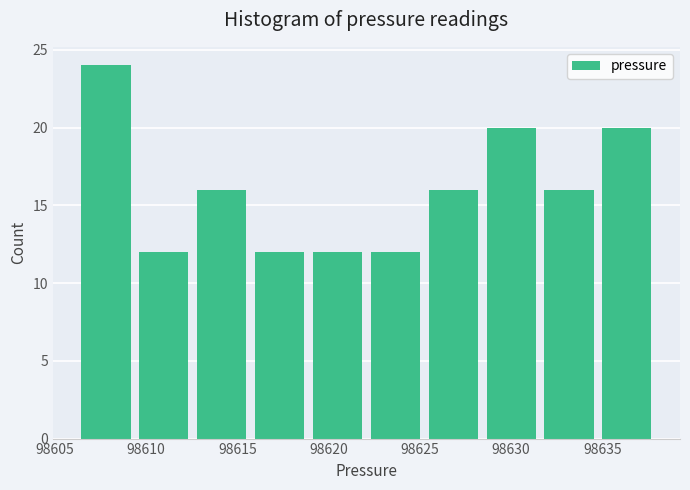

Reading left to right, list every bar in this chart as the range it spans on the x-axis followed by its height. Neither the bar edges nor the heights are printed on the chart, so give them approximately, as read against the axes.

98606.0 to 98609.5: 24
98609.5 to 98612.5: 12
98612.5 to 98615.5: 16
98615.5 to 98619.0: 12
98619.0 to 98622.0: 12
98622.0 to 98625.5: 12
98625.5 to 98628.5: 16
98628.5 to 98631.5: 20
98631.5 to 98635.0: 16
98635.0 to 98638.0: 20